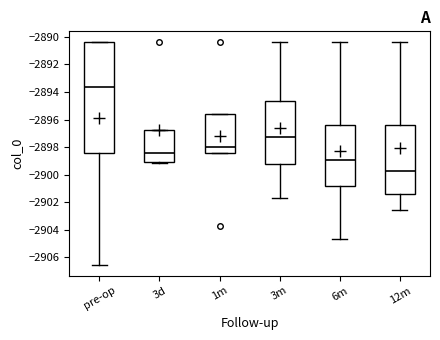

Which box is the tallest, from its lower edge to its upper edge?

pre-op